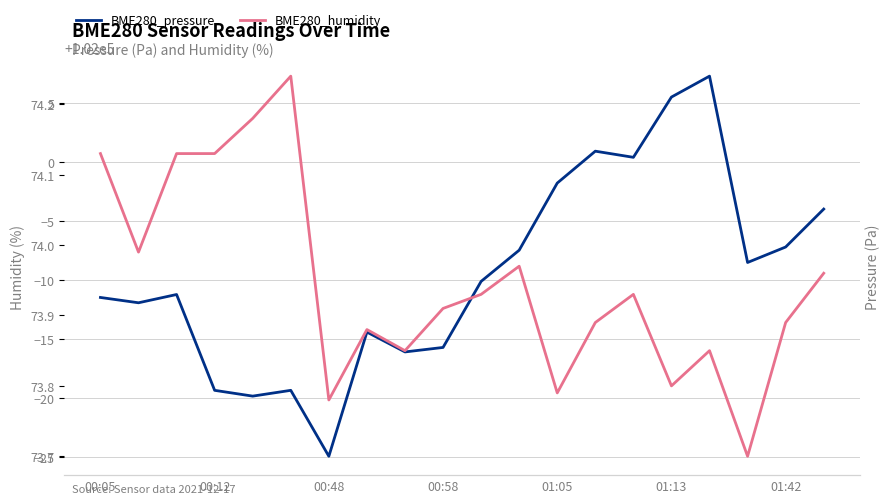

True or false: BME280_humidity and BME280_pressure cross at least once.

False